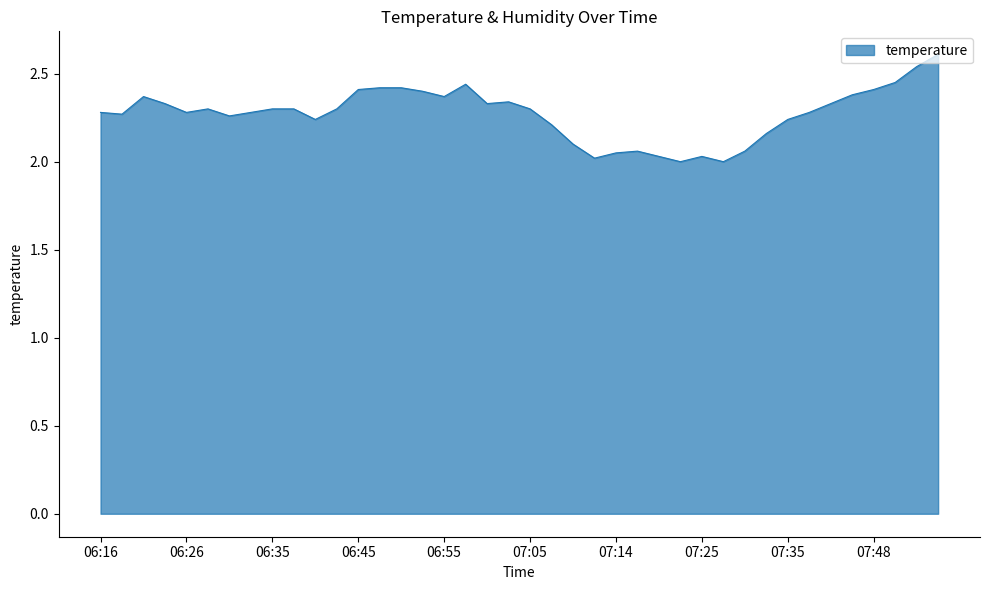

What is the difference between the maximum and minimum values?

0.6